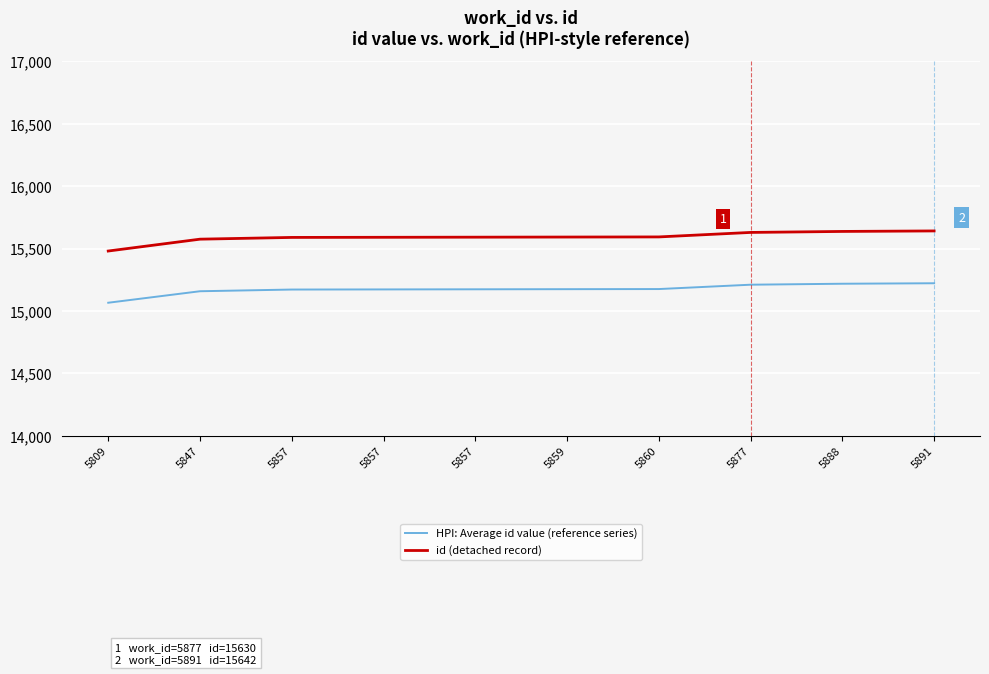

Between 5877 and 5860, which is larger?

5877